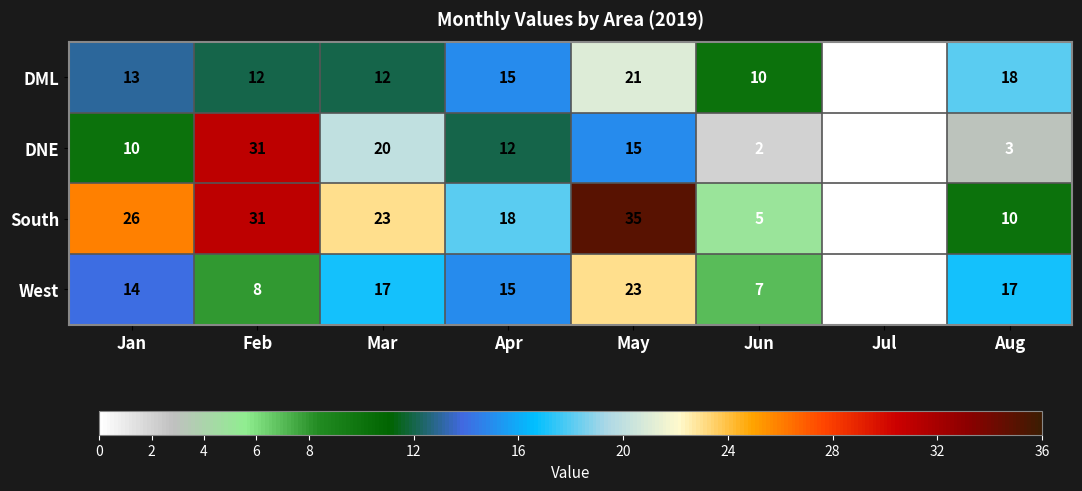

At which label is DML closest to 10?

Jun